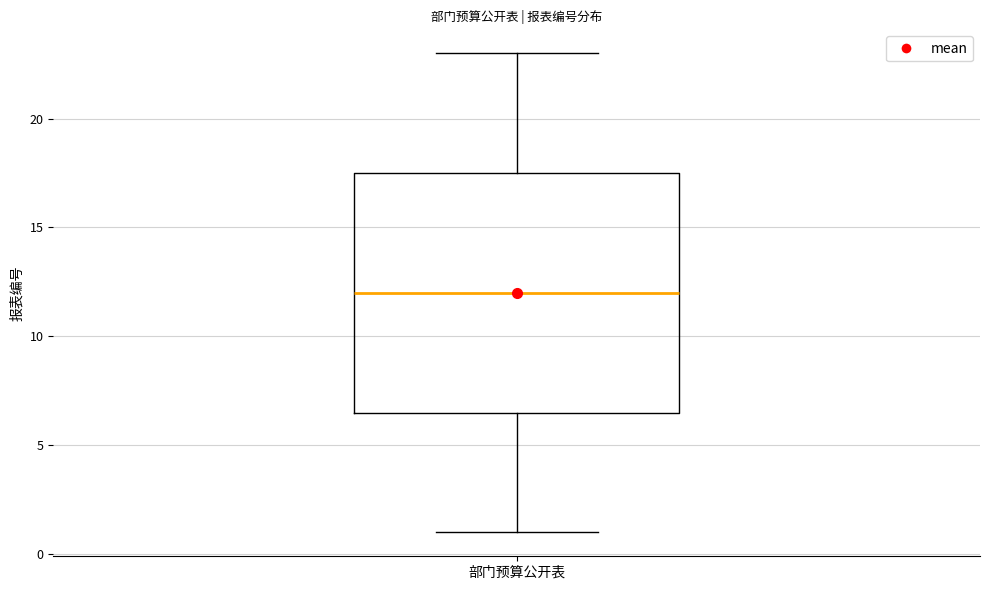

Where does the lower whisker of the box for 部门预算公开表 end on the y-axis? The values are not printed on the chart, so give them approximately, as read against the axis.

1.0